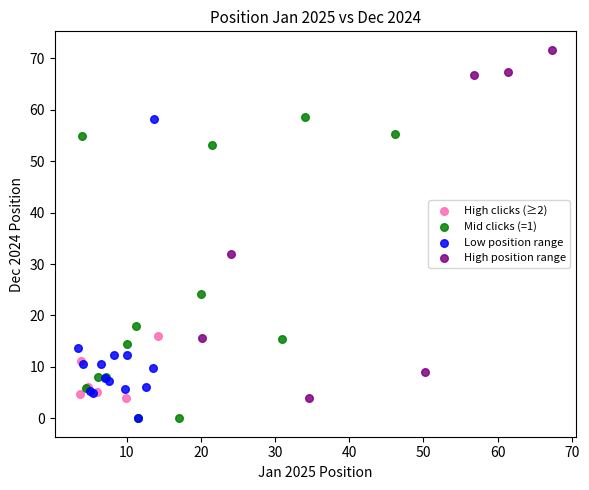

Which series contains the highest Y value?

High position range